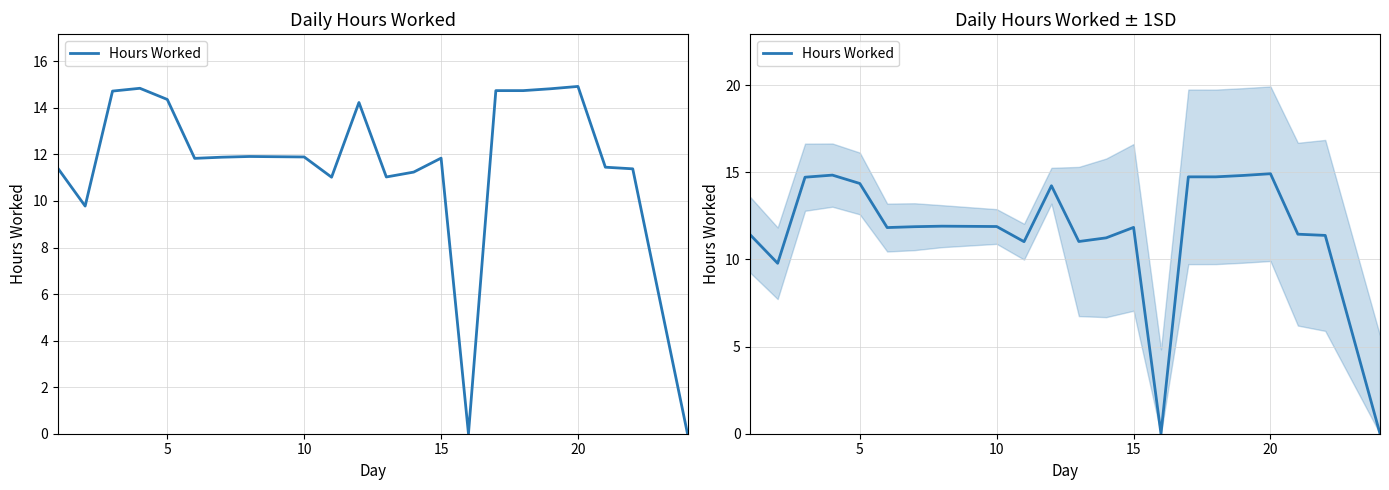

How many data points are less than 11?

3